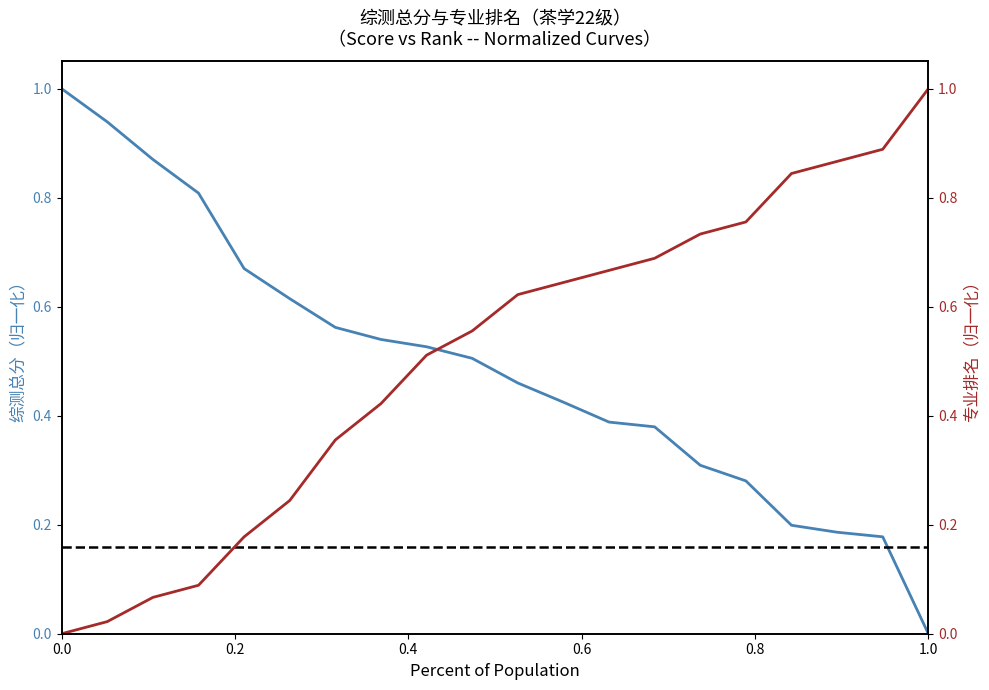

What is the total value across all series at 0.2?

1.0